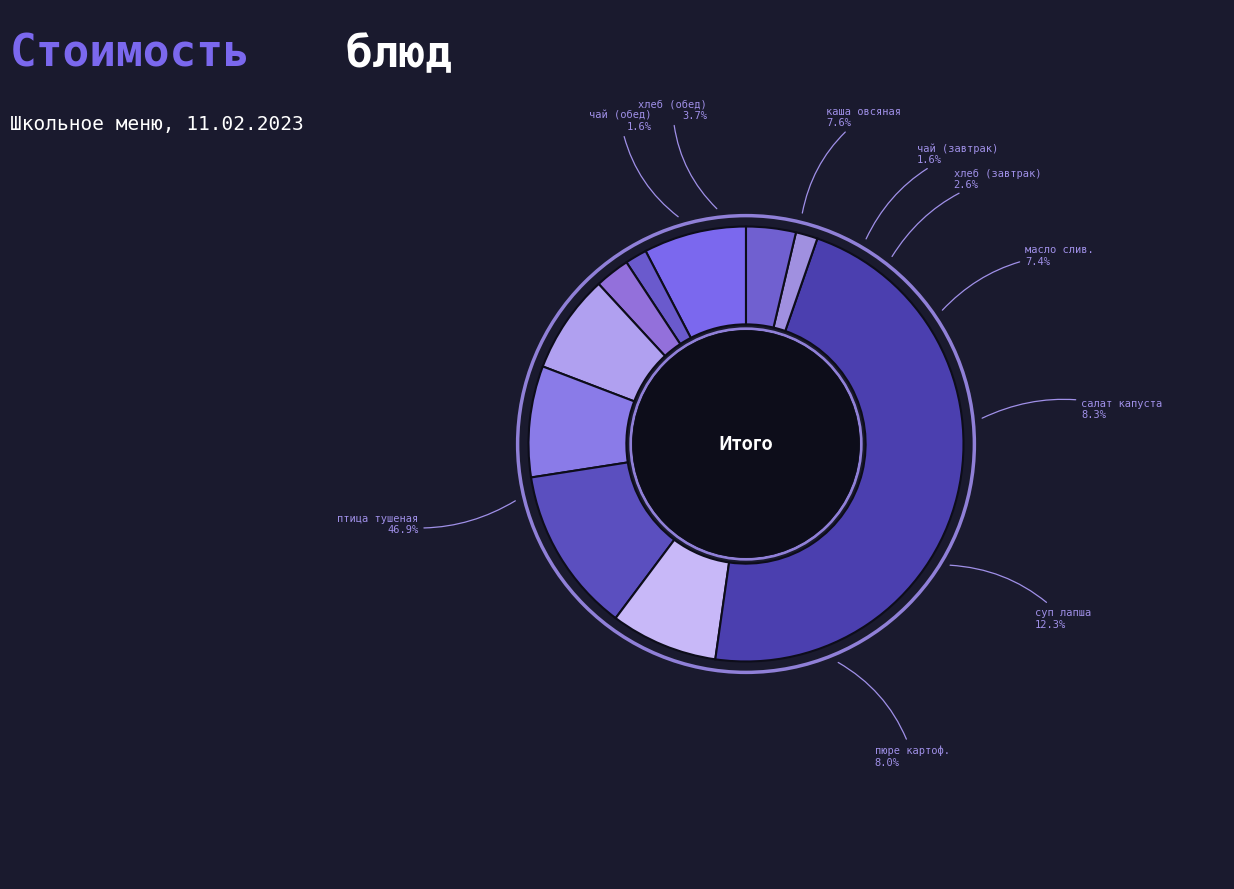

Which has a higher value, масло сливочное or птица тушеная в соусе?

птица тушеная в соусе